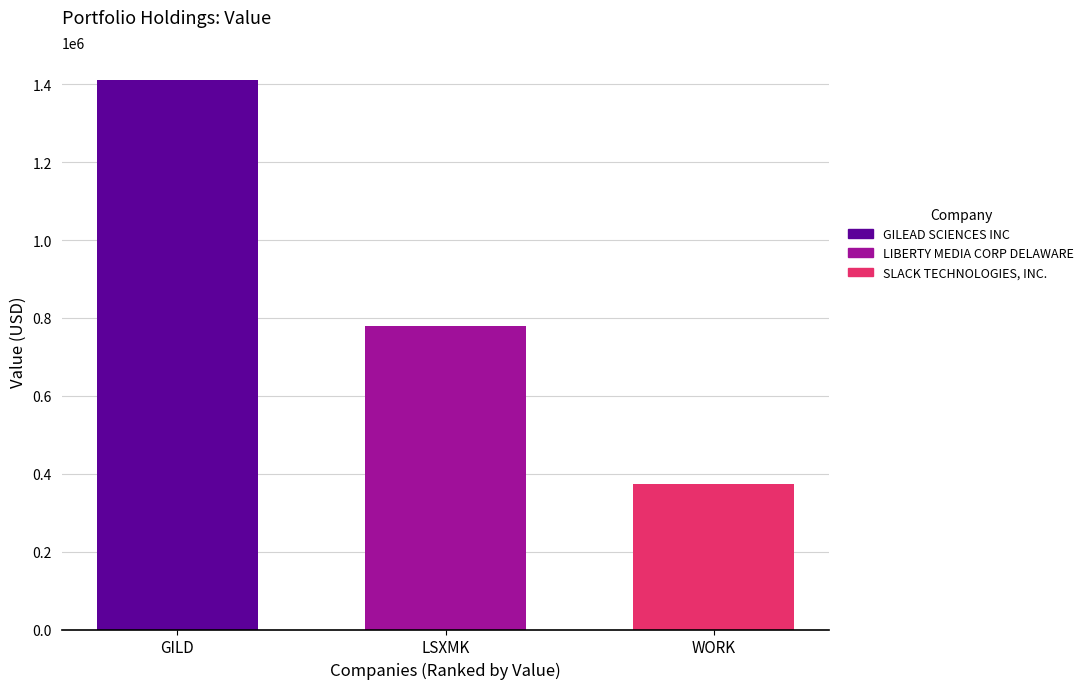

What is the greatest value displayed?

1412000